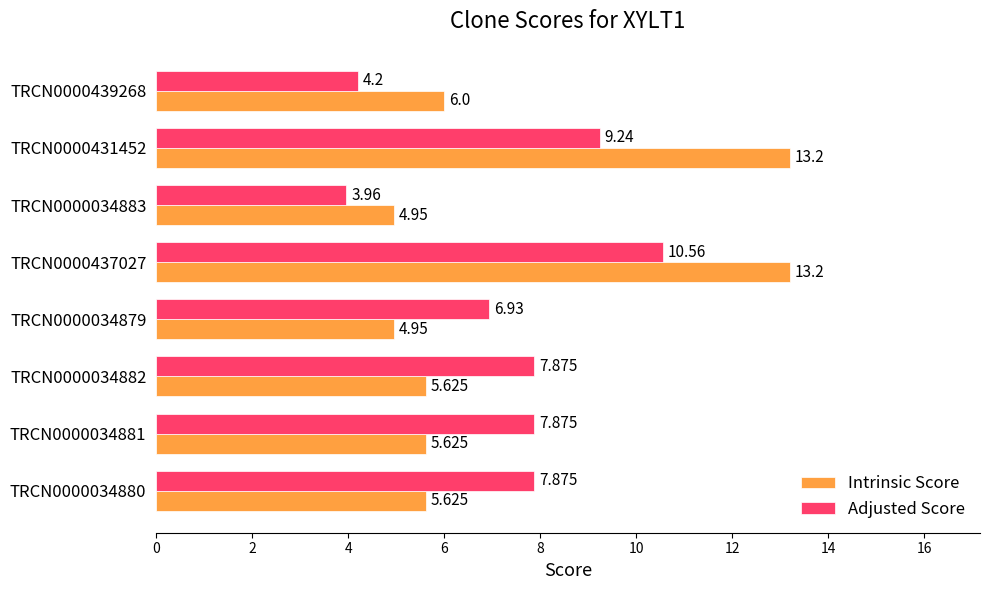

What is the average value of the Adjusted Score series?

7.3